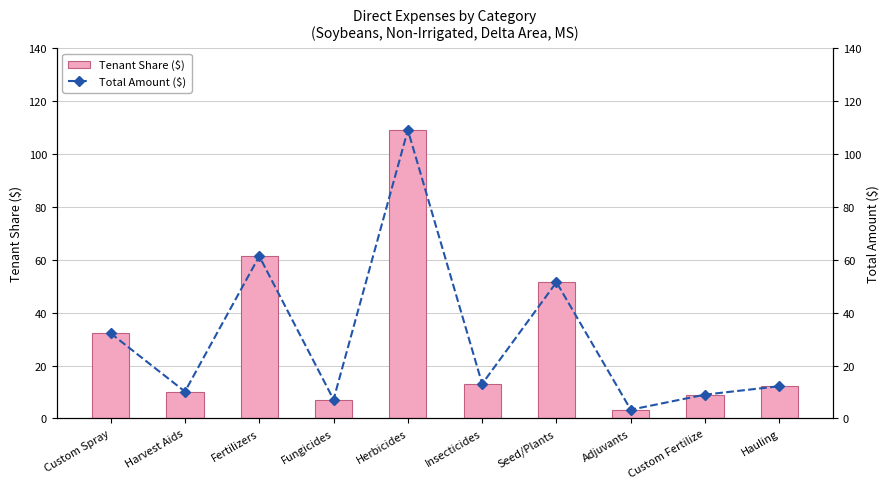

Is the value of Total Amount ($) at Seed/Plants greater than the value of Tenant Share ($) at Seed/Plants?

No